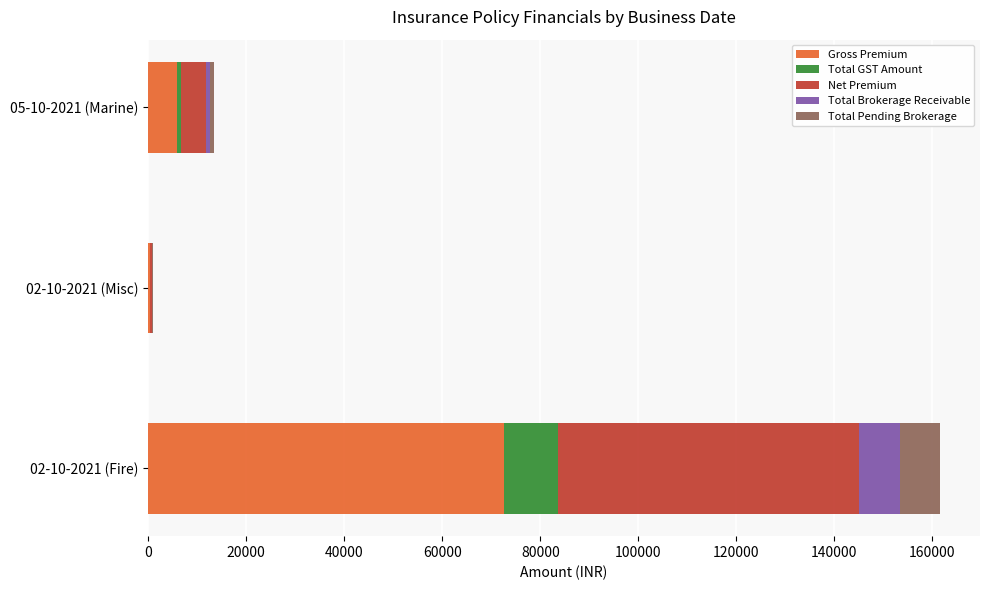

At which category is the sum across all series the highest?

02-10-2021 (Fire)